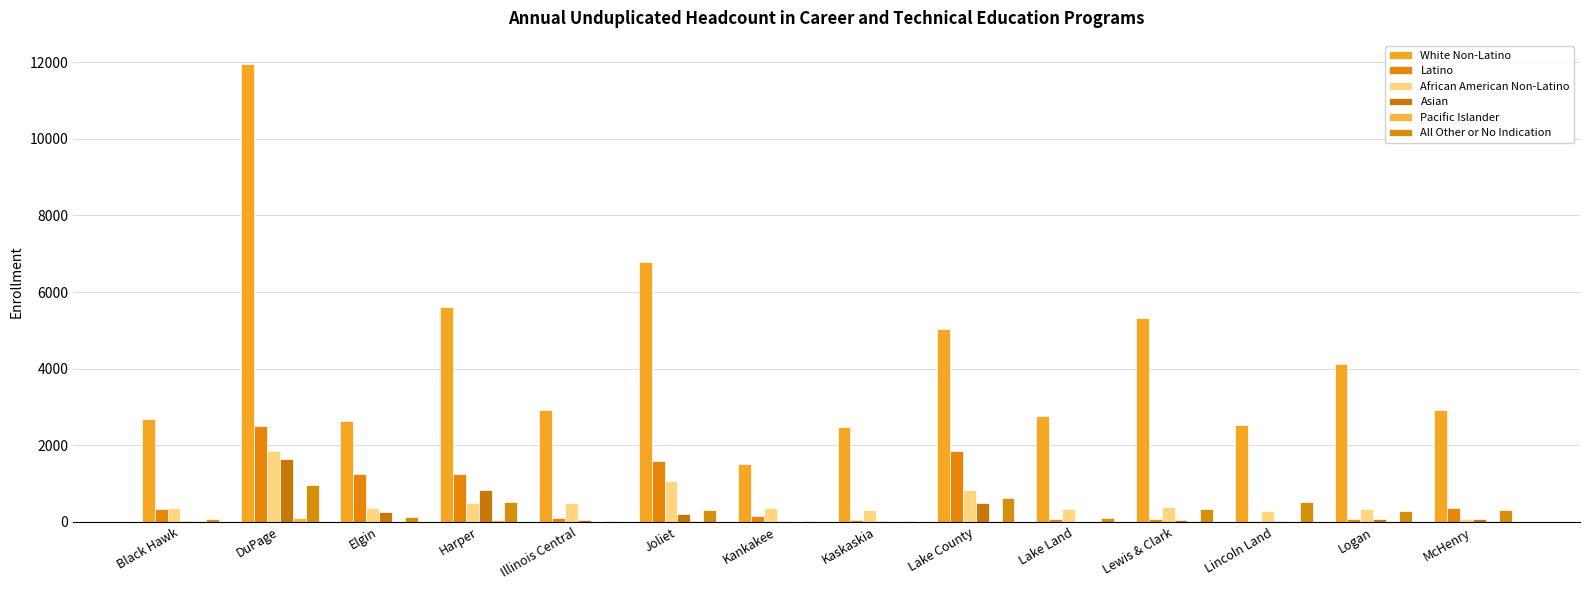

What is the smallest value displayed?

1